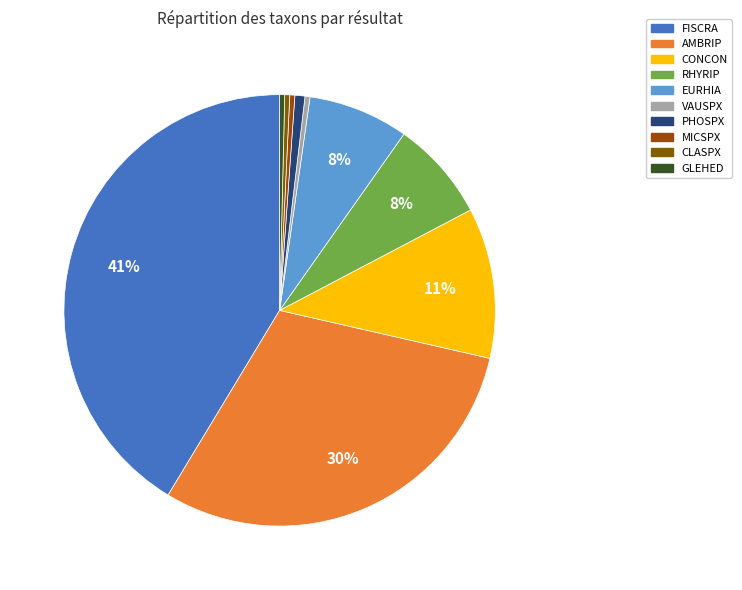

How many slices are in this pie chart?

10